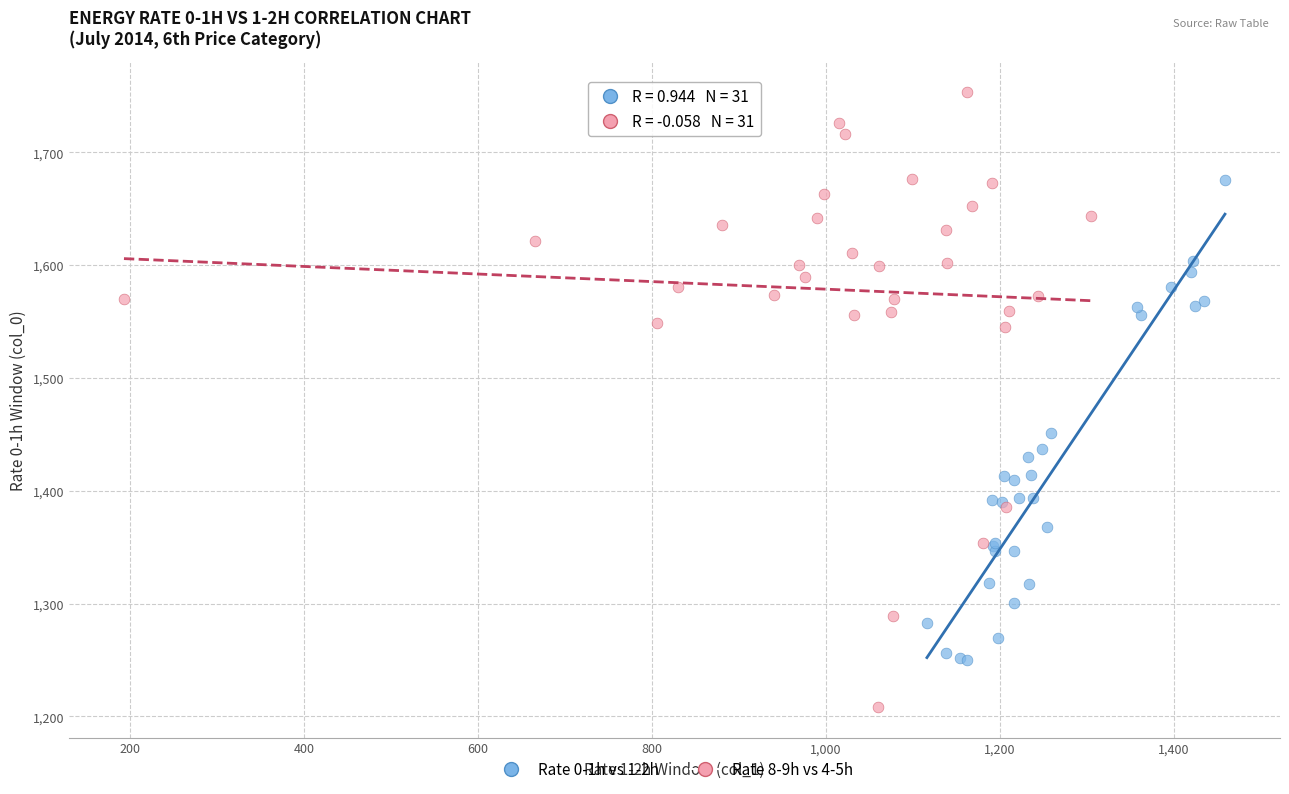

Which series reaches the maximum Y coordinate?

Rate 8-9h vs 4-5h